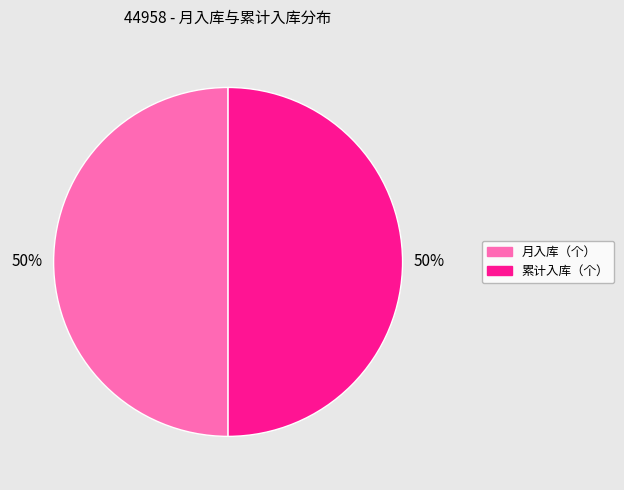

To the nearest percent, what is the average slice percentage?

50%